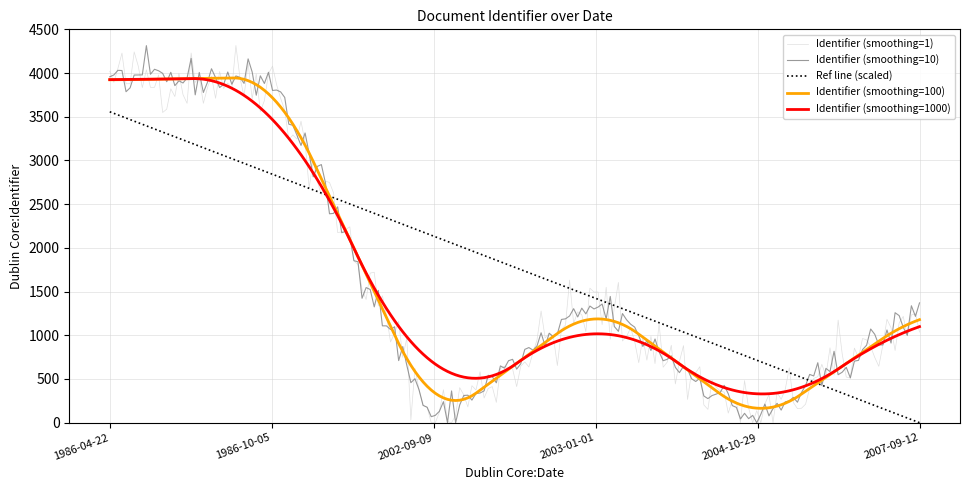

What is the highest value of the Identifier (smoothing=10) series?

4313.3